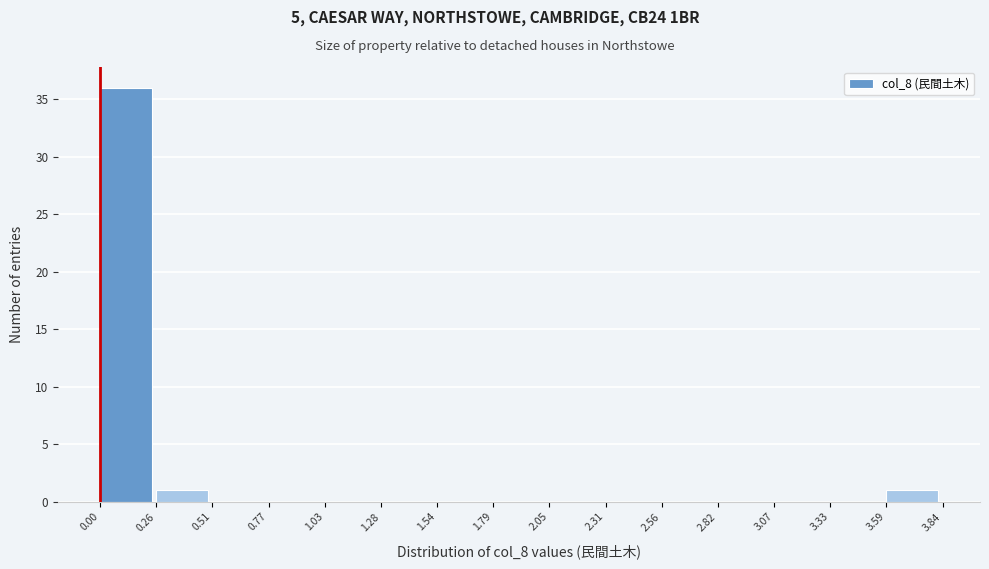

Over which range of the x-axis is the bar tallest?

0.00 to 0.26